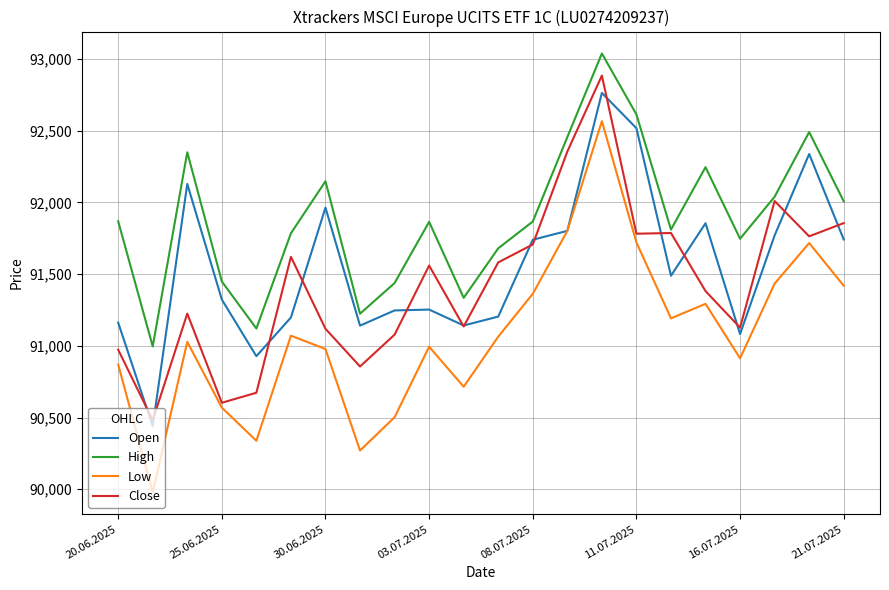

True or false: Open and High intersect in this chart.

False